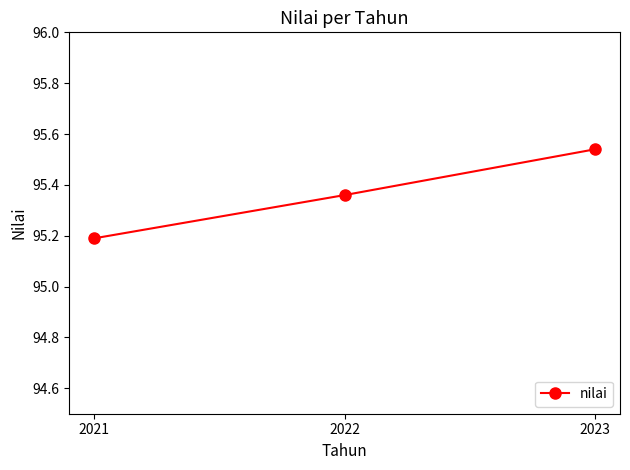

Is it true that the value at 2021 is 95.2?

True